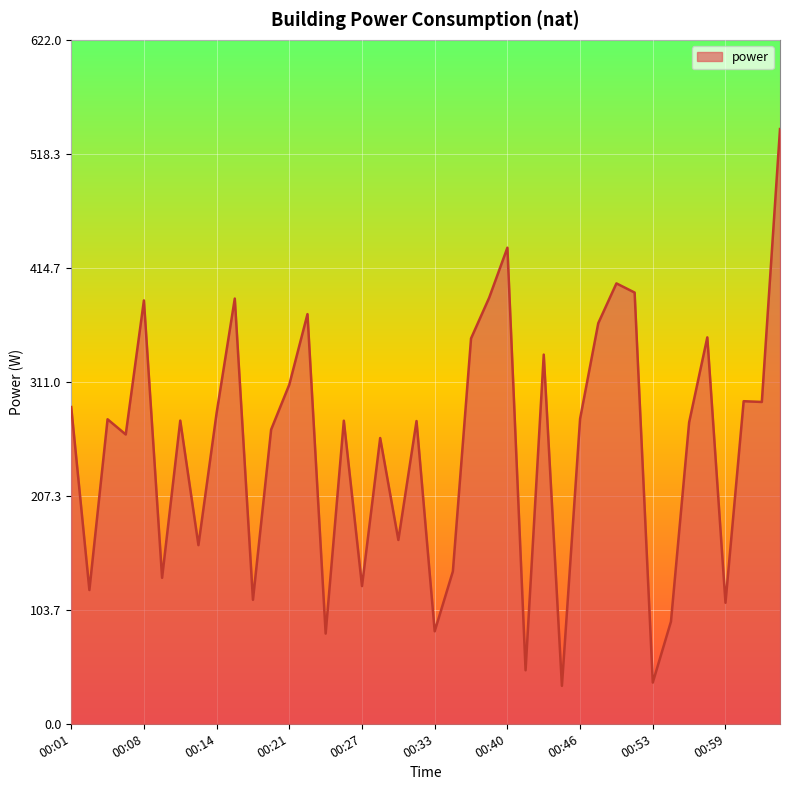

What is the greatest value displayed?

541.0